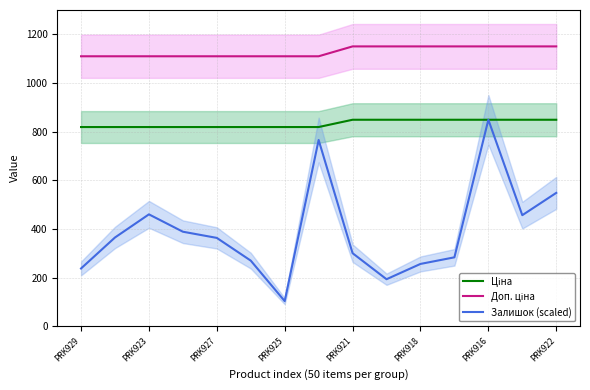

True or false: Залишок (scaled) and Ціна intersect in this chart.

False